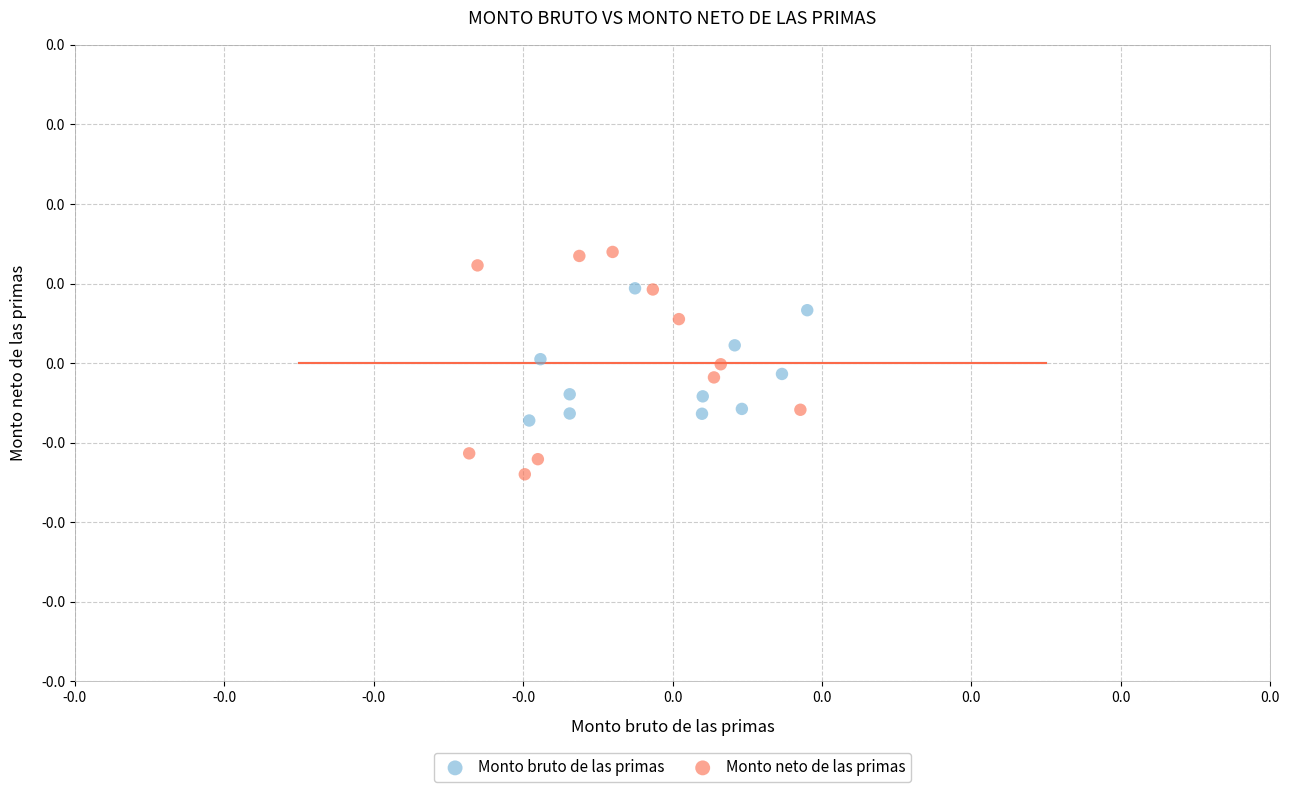

Which series contains the lowest Y value?

Monto neto de las primas